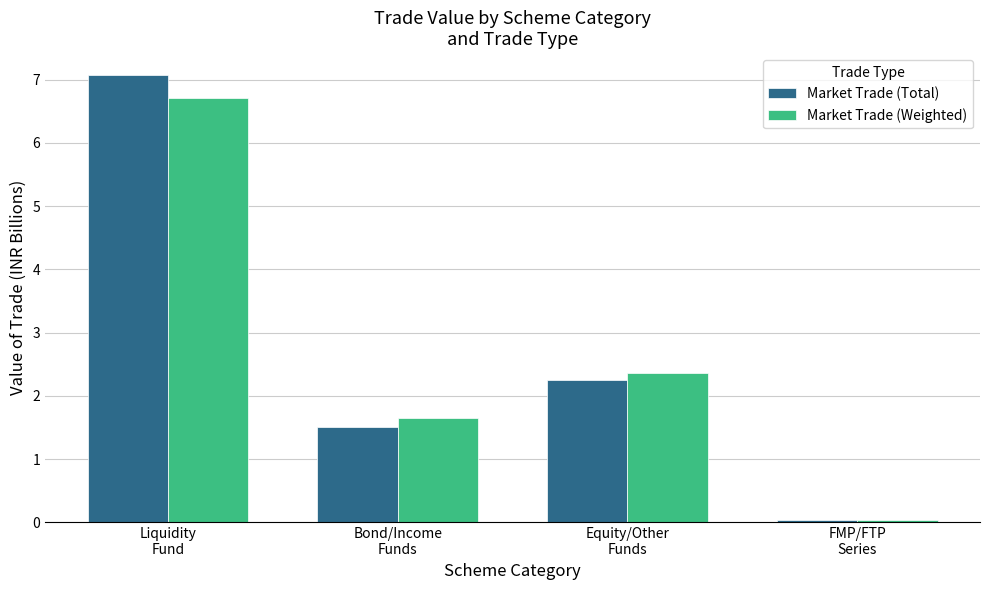

At which label does Market Trade (Weighted) first exceed 2?

Liquidity
Fund